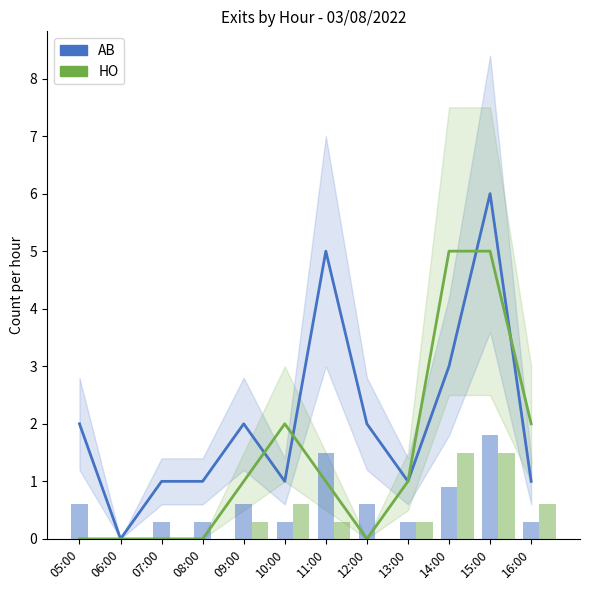

Count the number of data series in this chart.

2